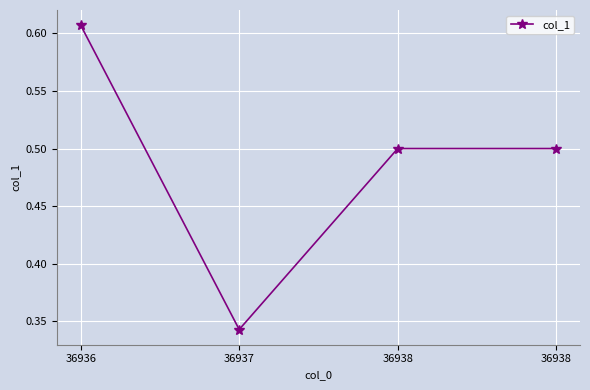

Rank the categories by value from highest to lowest.

36936, 36938, 36938, 36937